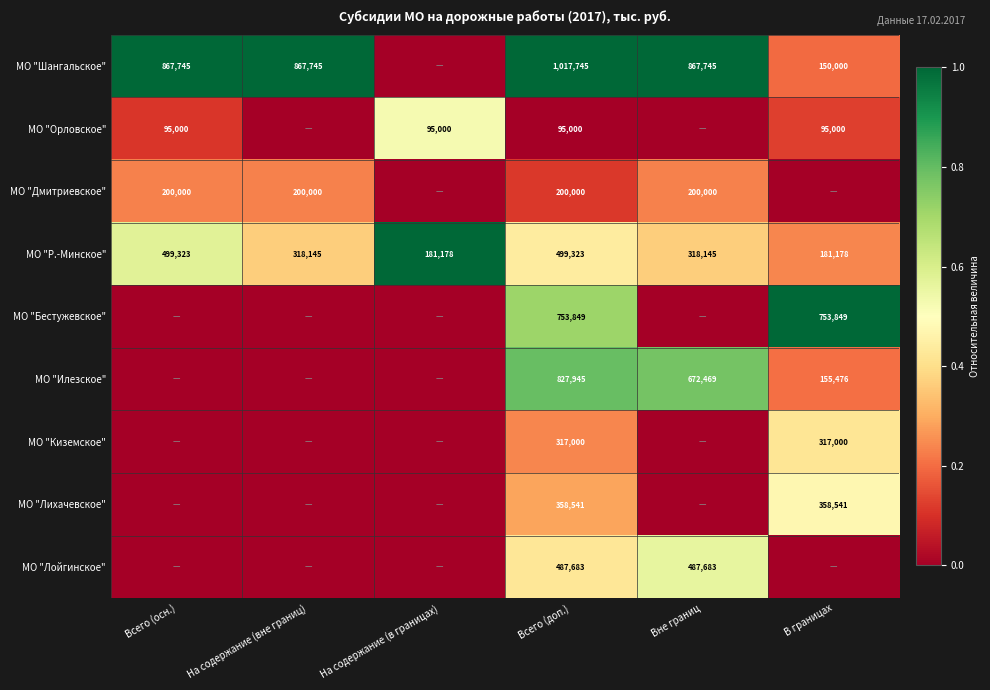

The МО "Лихачевское" series shows 358541 at В границах. True or false?

True